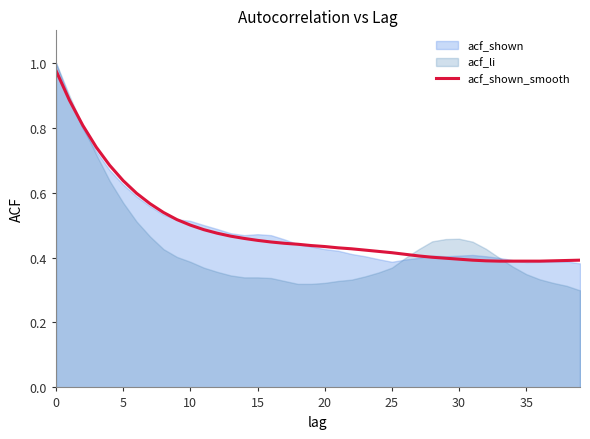

The chart shows a value of 0.1 at 31. True or false?

False